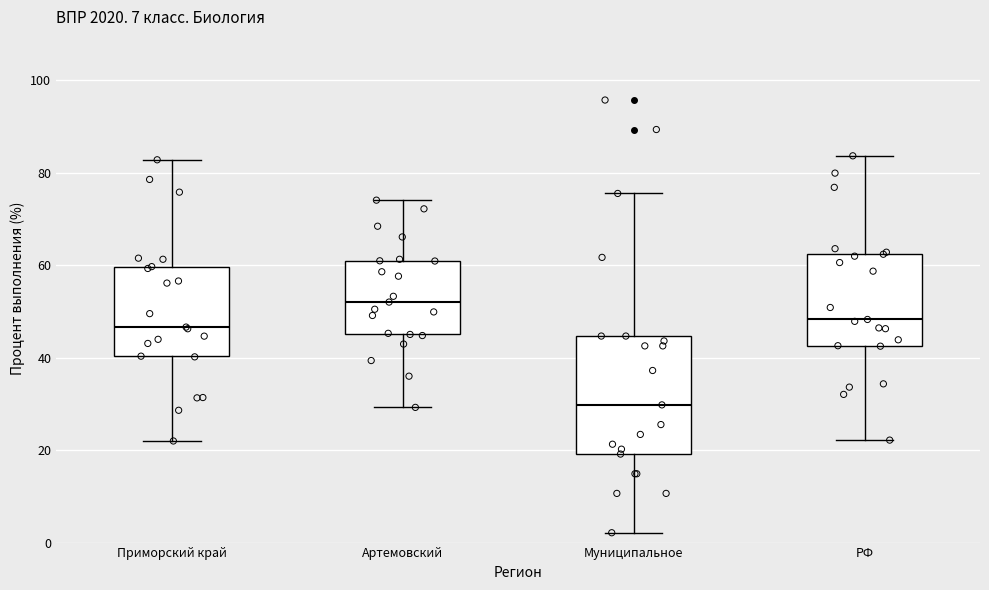

Reading left to right, read every box against the y-axis: the position of its median line, the range the box covers, and the ends of its whiskers. The values are not printed on the chart, so give them approximately, as read against the axis.

Приморский край: median 46, box 40 to 60, whiskers 22 to 82
Артемовский: median 52, box 46 to 60, whiskers 30 to 74
Муниципальное: median 30, box 20 to 44, whiskers 2 to 76
РФ: median 48, box 42 to 62, whiskers 22 to 84